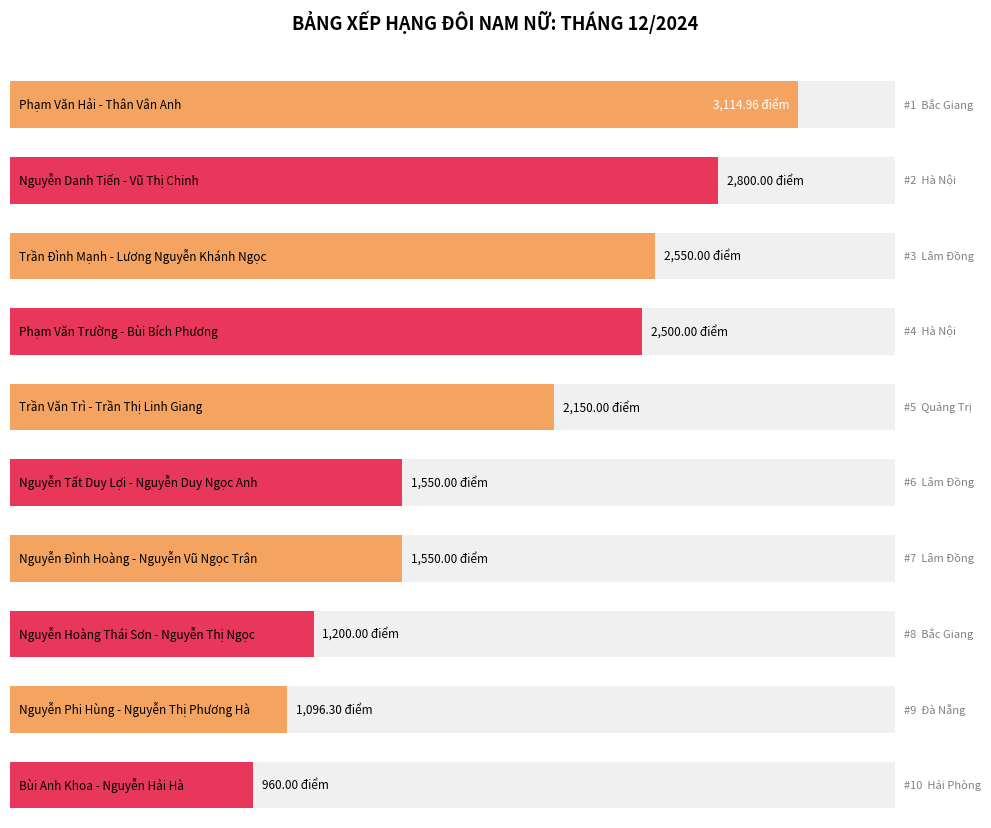

Reading left to right, what are all the values shown in this chart?

3115.0	2800.0	2550.0	2500.0	2150.0	1550.0	1550.0	1200.0	1096.3	960.0